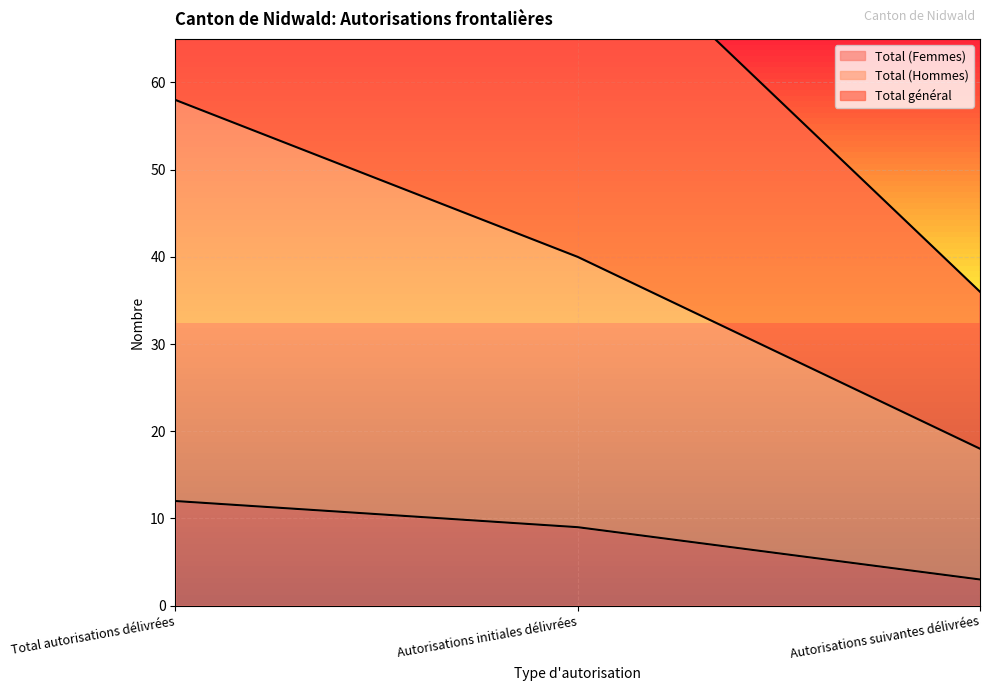

What is the difference between the Total général values at Total autorisations délivrées and Autorisations suivantes délivrées?

80